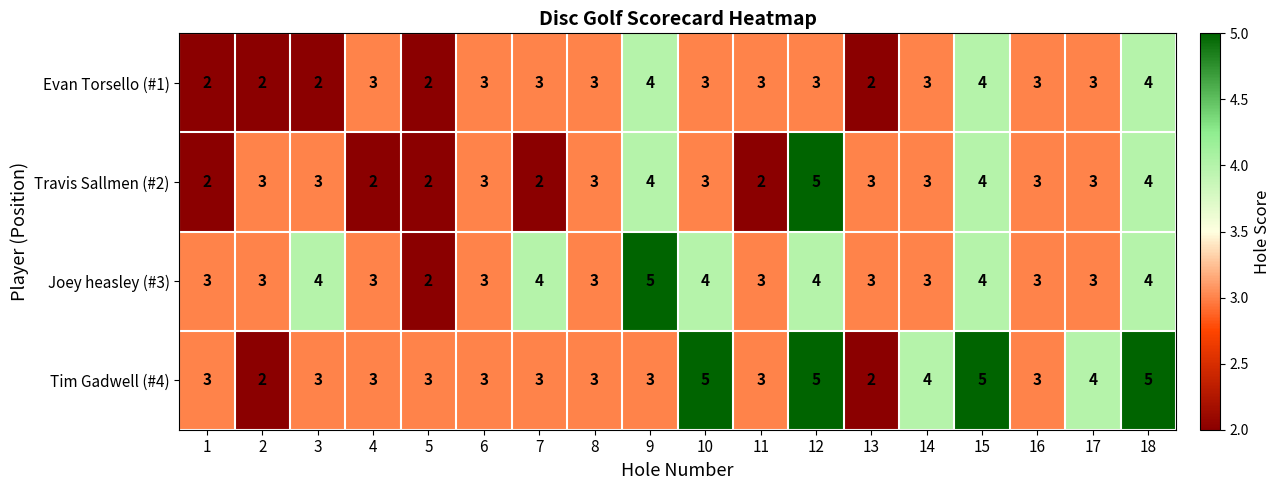

How many series are shown in this chart?

4